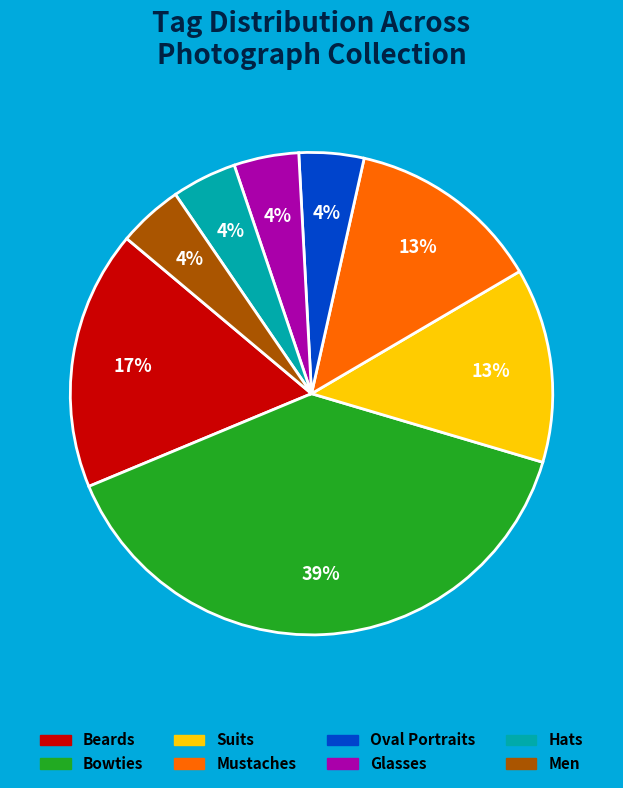

Which category has the biggest portion of the pie?

Bowties